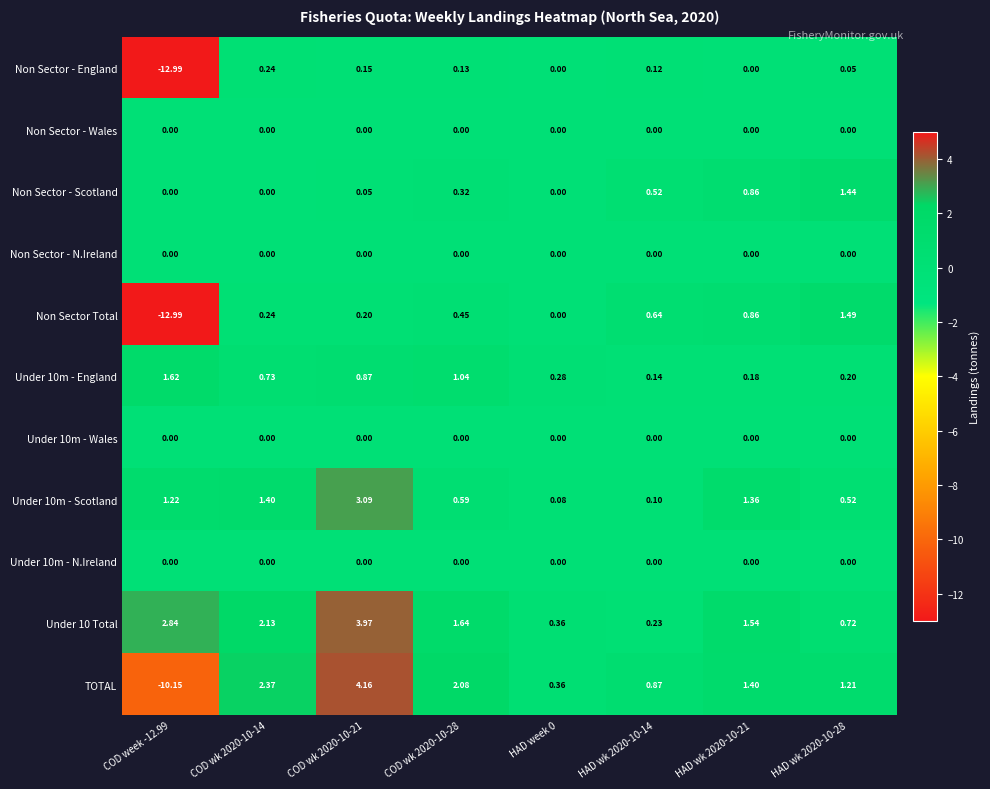

Is the value of Non Sector - Scotland at COD wk 2020-10-28 greater than the value of Under 10 Total at HAD wk 2020-10-28?

No